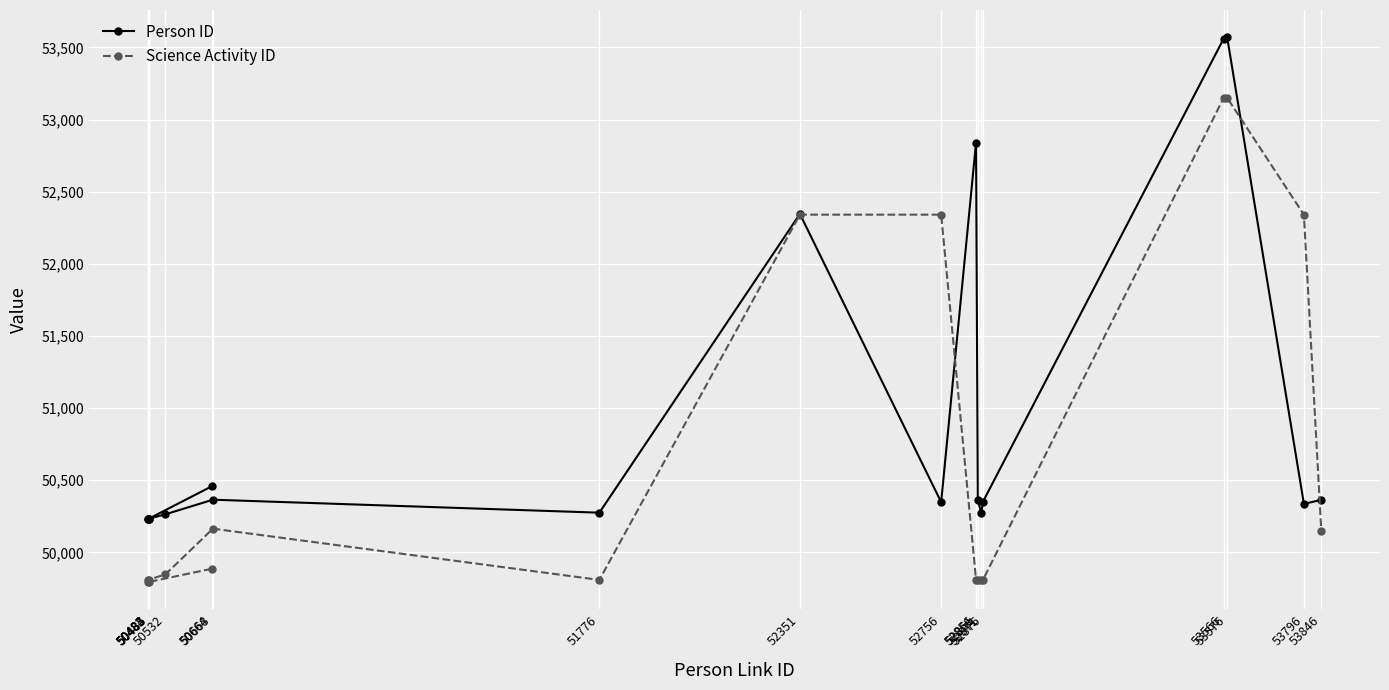

True or false: Science Activity ID and Person ID cross at least once.

True